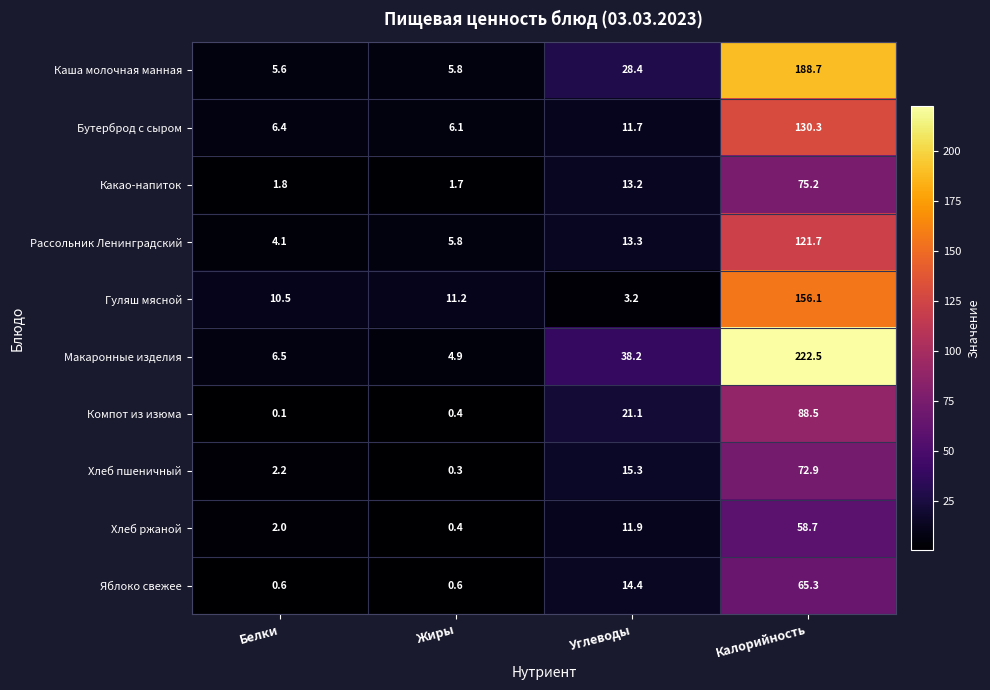

What is the difference between the maximum and minimum values in the Хлеб пшеничный series?

72.6